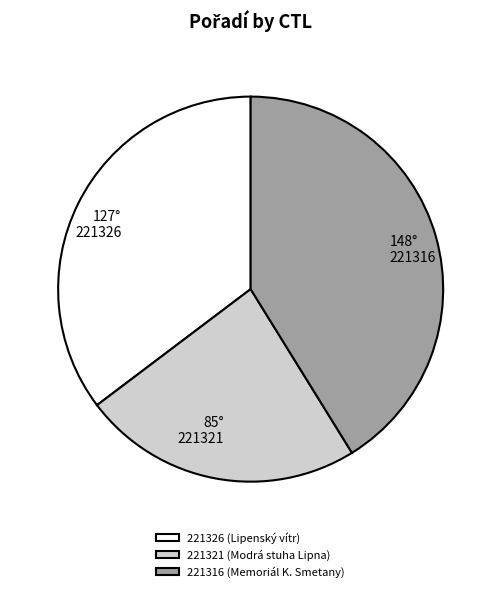

Is 221321 (Modrá stuha Lipna) the majority of the pie?

No